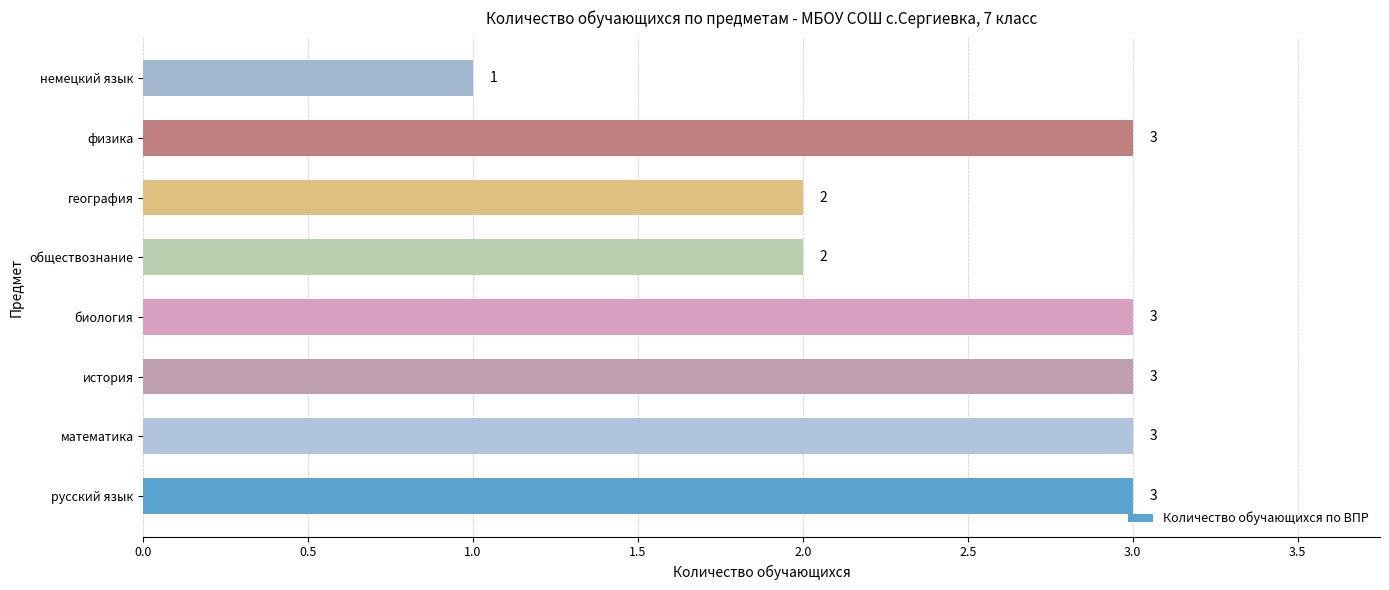

True or false: the data shows 3 at русский язык.

True